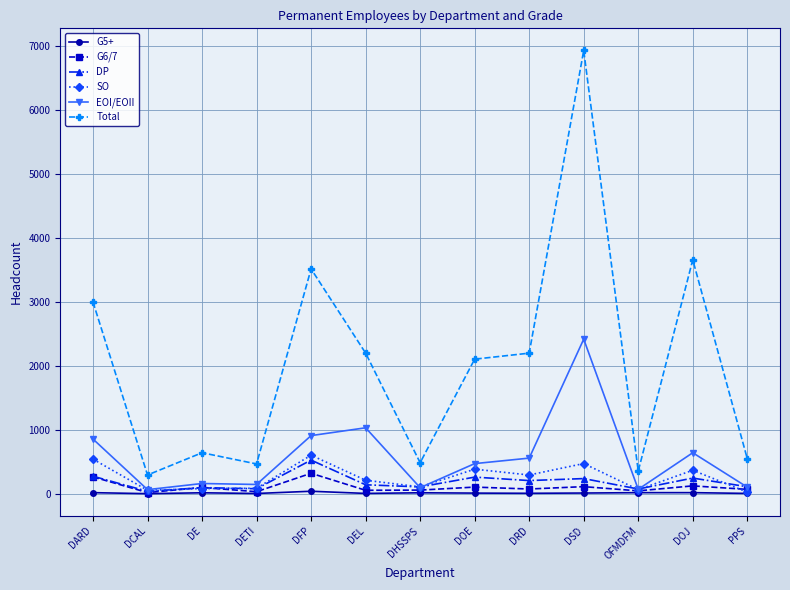

True or false: Total and G6/7 intersect in this chart.

False